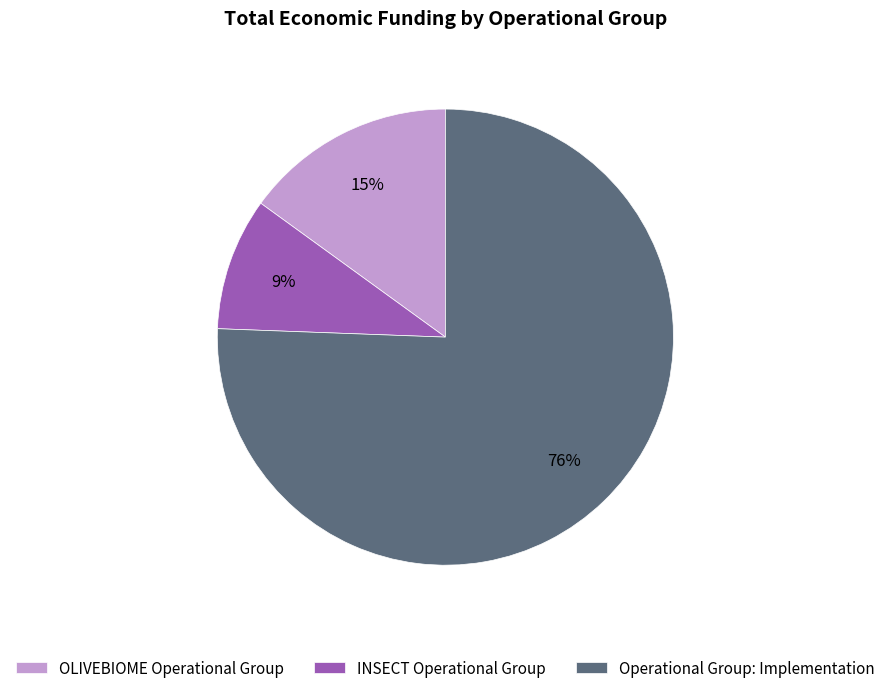

To the nearest percent, what is the difference between the OLIVEBIOME Operational Group and INSECT Operational Group slice percentages?

6%